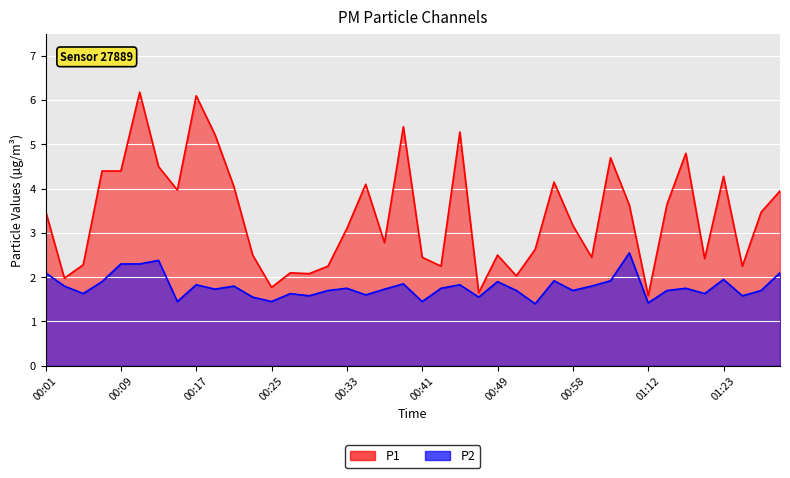

What is the sum of the P2 values at 00:03 and 00:01?

3.9